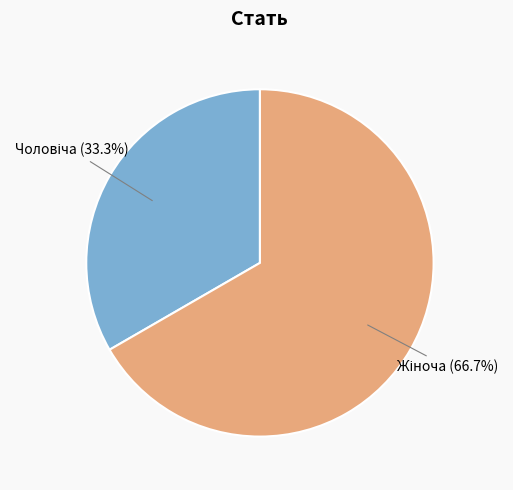

Is there a majority slice in this chart?

Yes